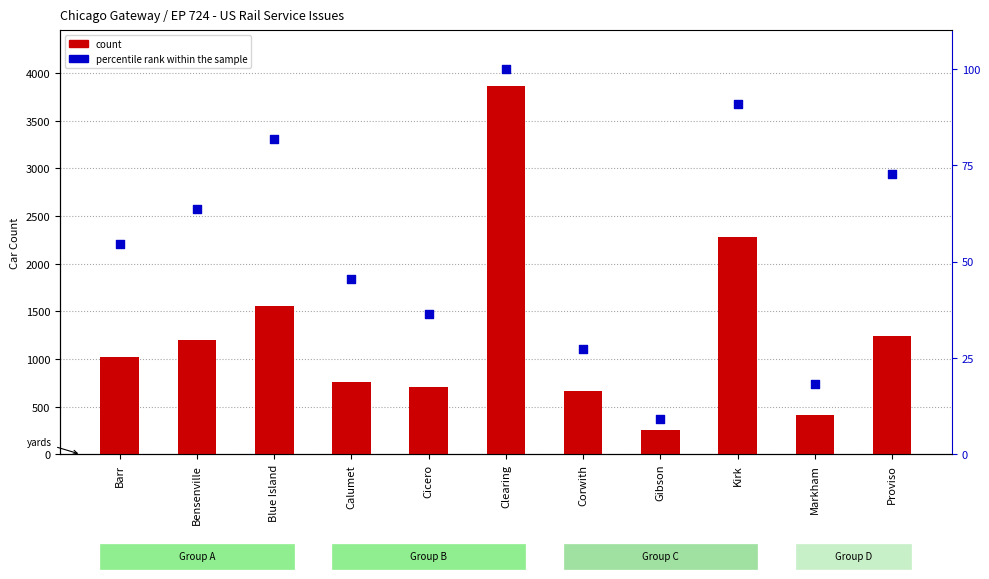

Which series has the largest Y range (max minus min)?

count